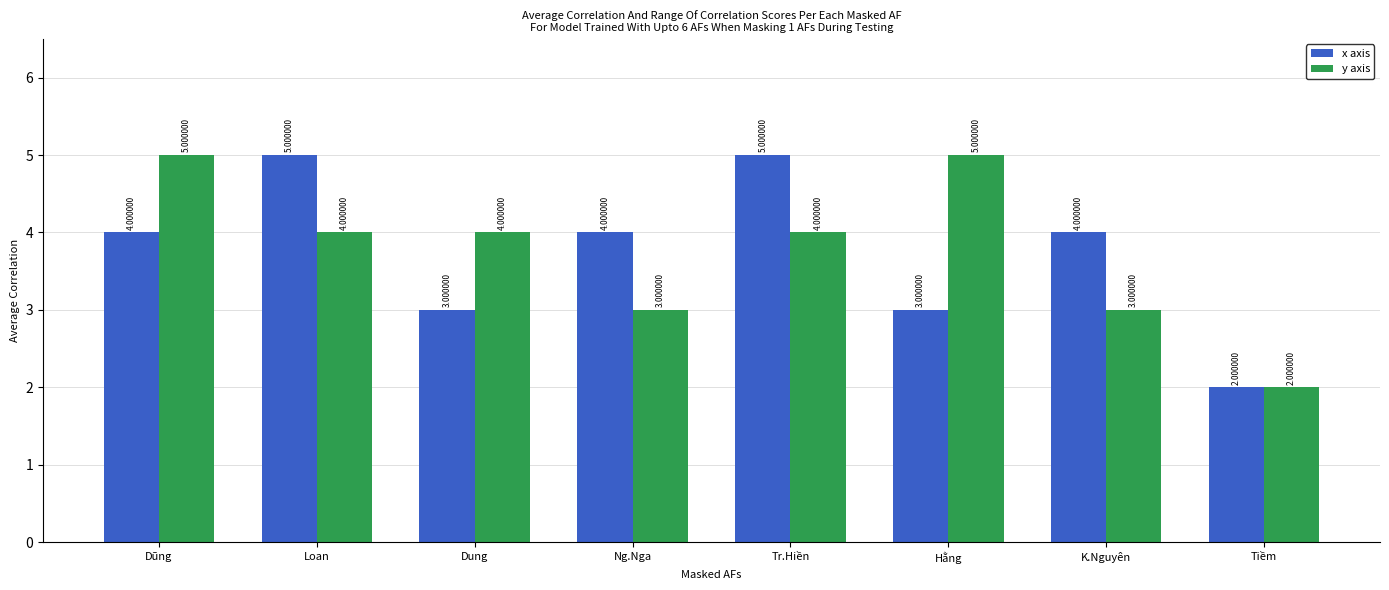

What is the sum of all y axis values?

30